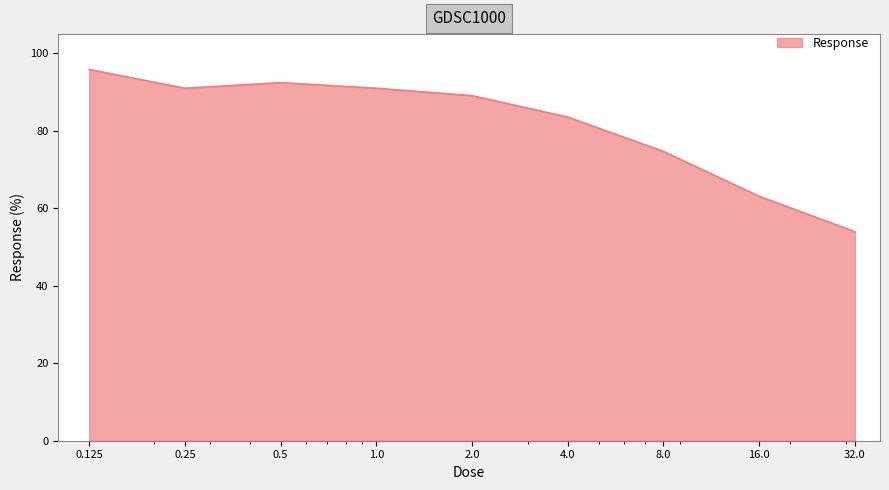

What is the difference between the maximum and minimum values?

41.9